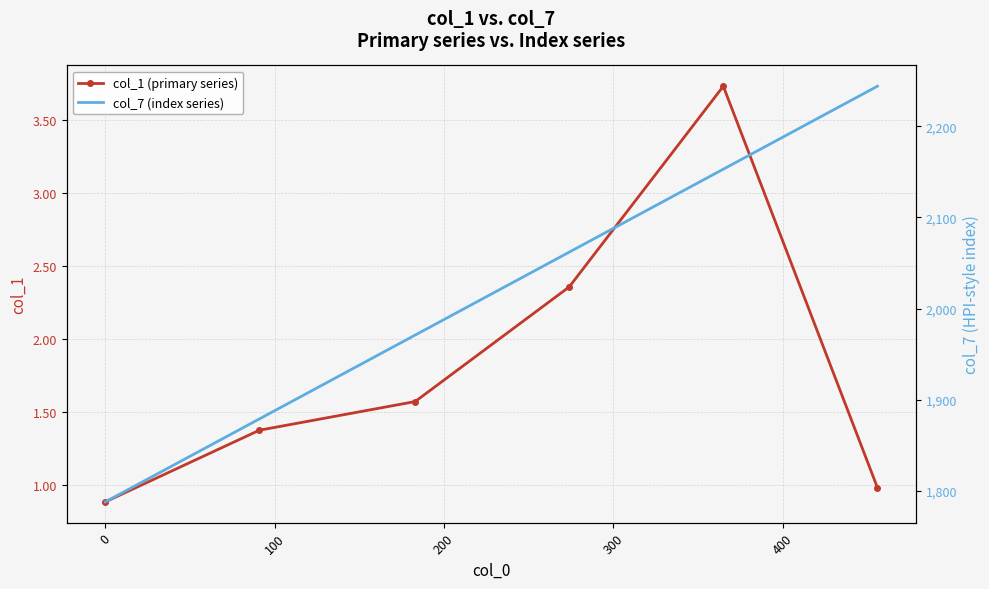

What is the average value of the col_1 (primary series) series?

1.8